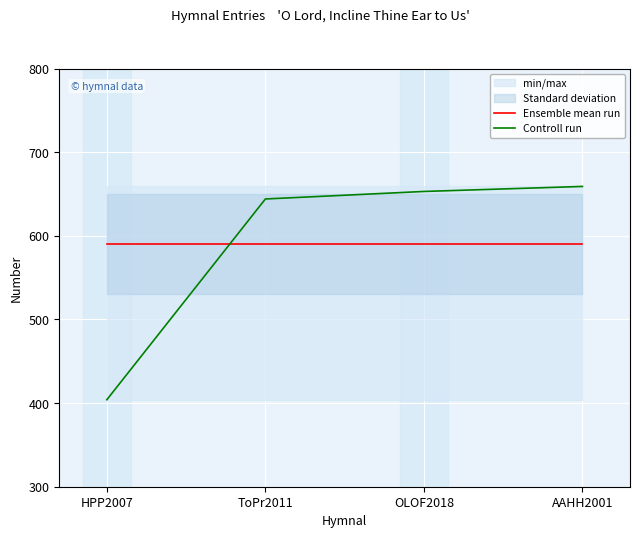

Rank the categories by Ensemble mean run value from lowest to highest.

HPP2007, ToPr2011, OLOF2018, AAHH2001